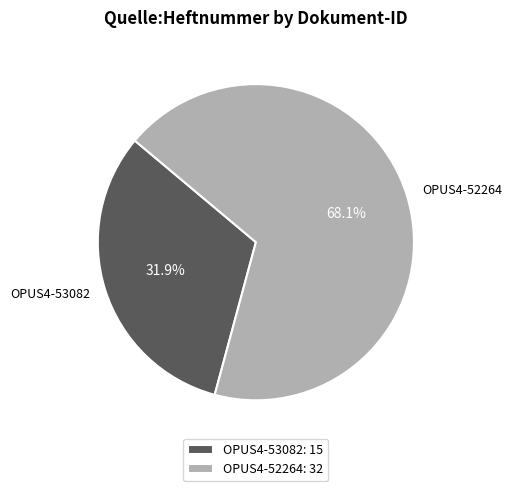

What is the largest slice in the pie chart?

OPUS4-52264